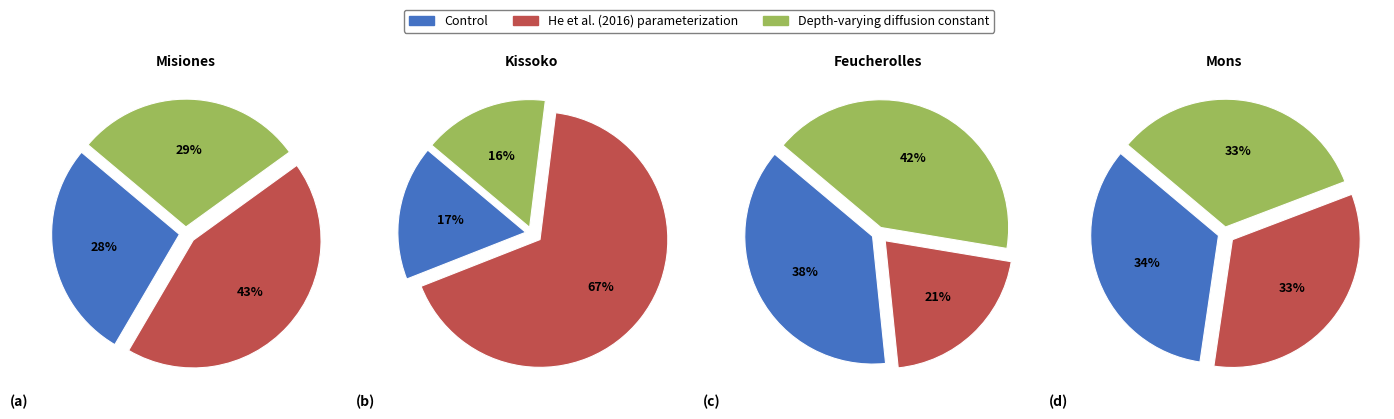

The Depth-varying diffusion constant slice represents 29% of the pie. True or false?

False